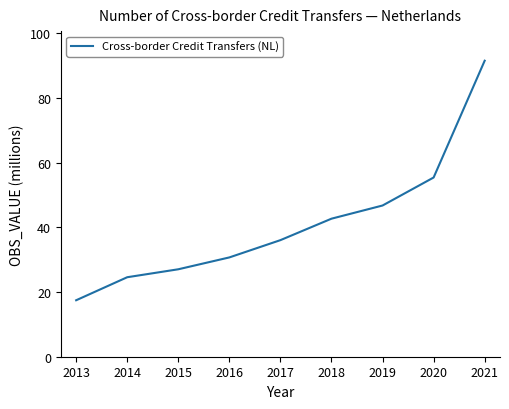

True or false: the data has more than 2 interior local peaks.

False